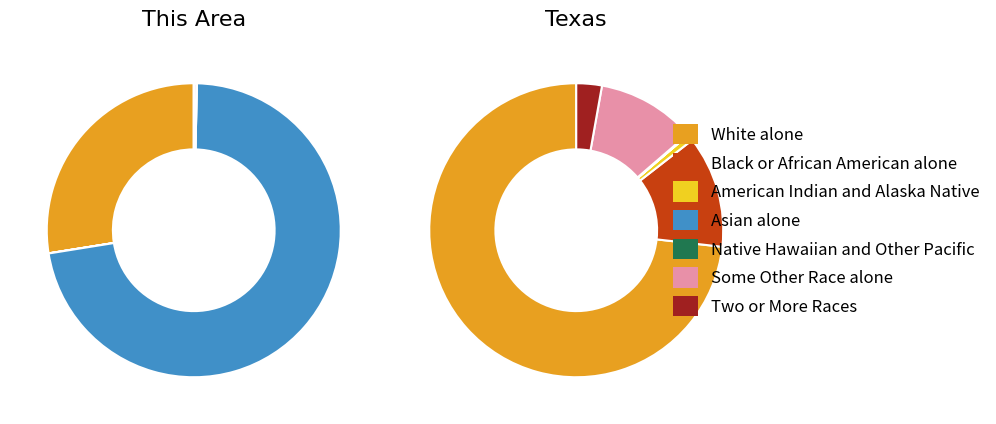

To the nearest percent, what portion does White alone represent?

73%